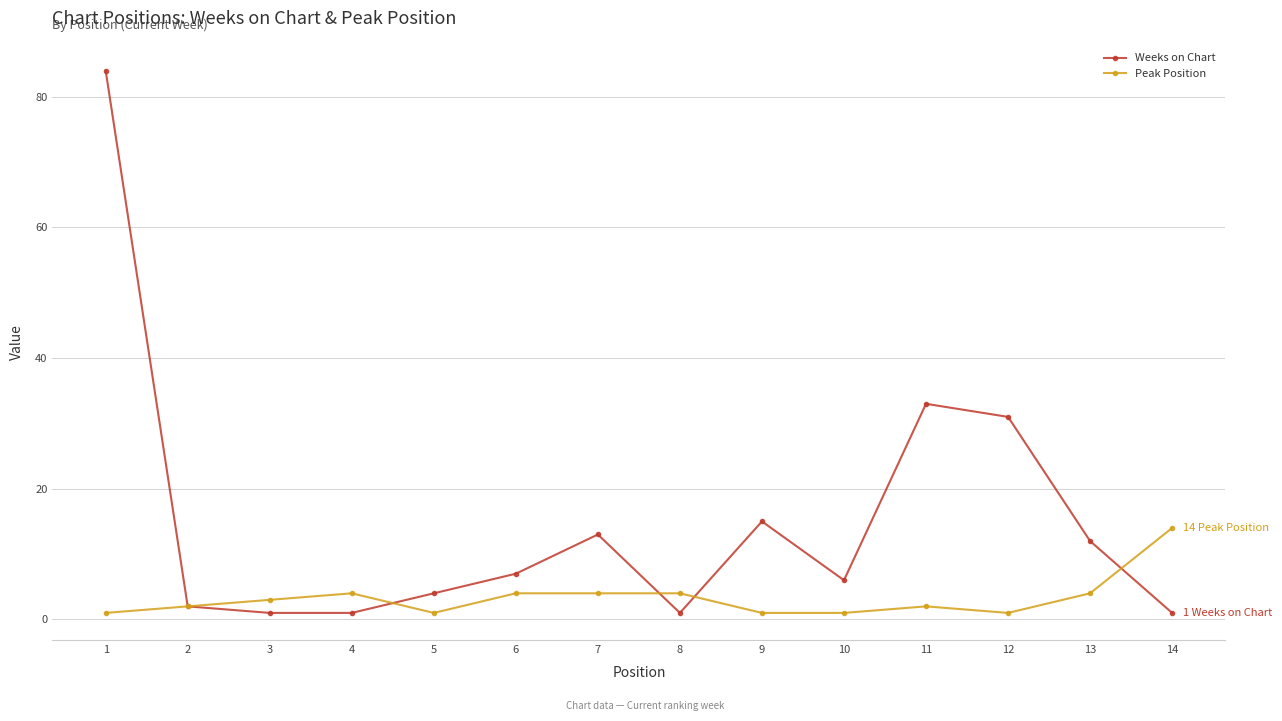

What is the maximum value shown in the chart?

84